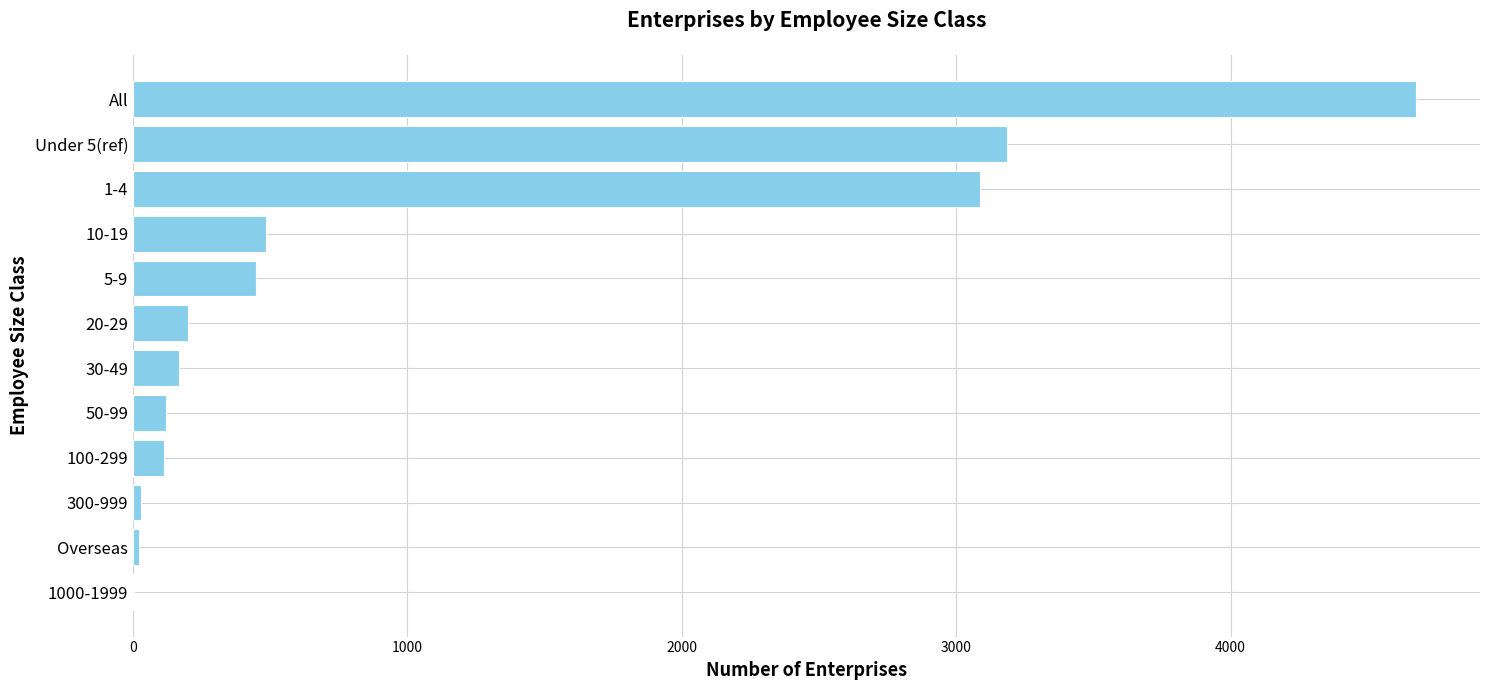

The value at 100-299 is 112. True or false?

True